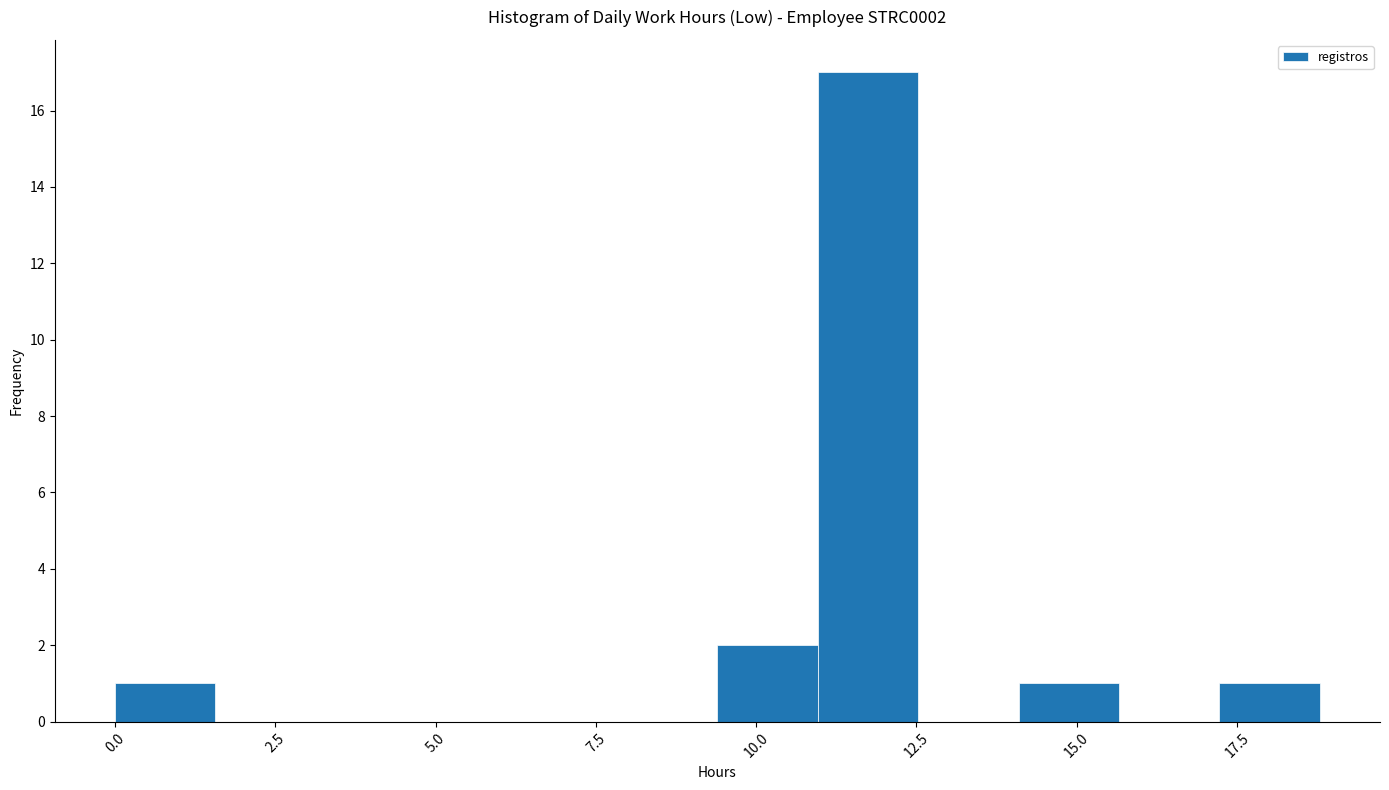

Read against the x-axis, roughly where is the centre of the tallest bar?

11.5